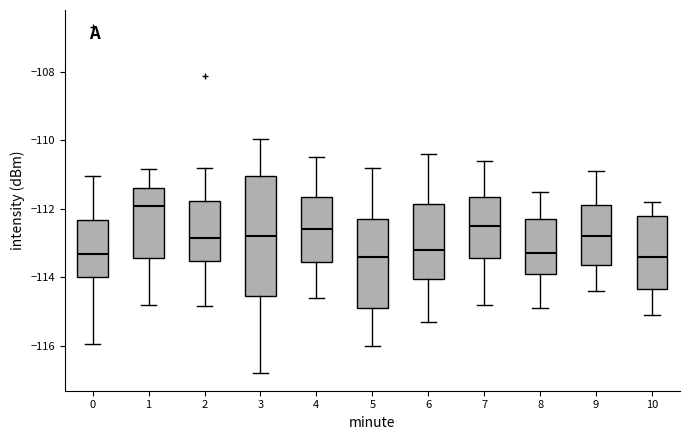

Which box's median line is the highest?

1